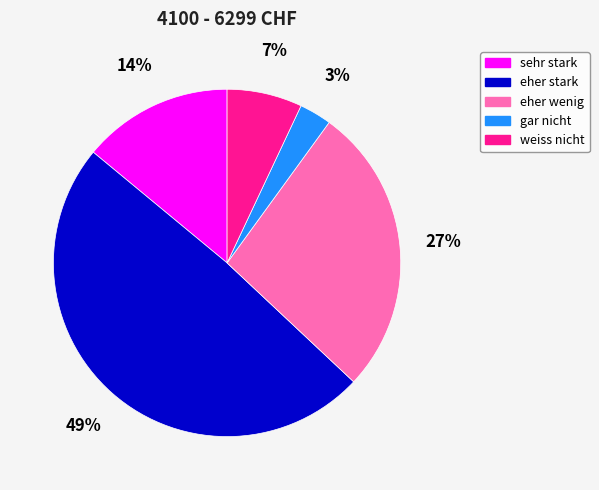

How many slices are in this pie chart?

5